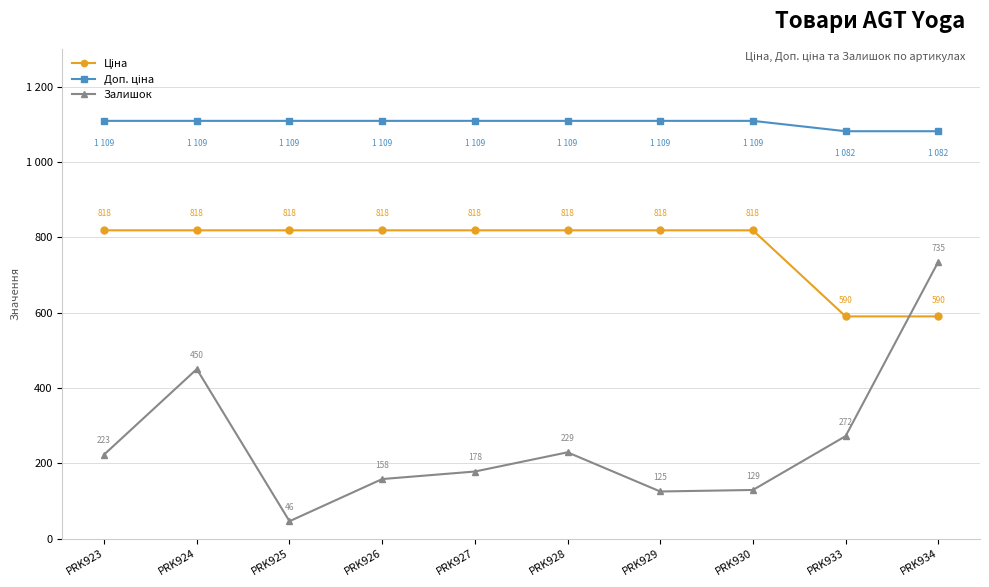

What is the difference between the second highest and minimum values in the Залишок series?

404.0